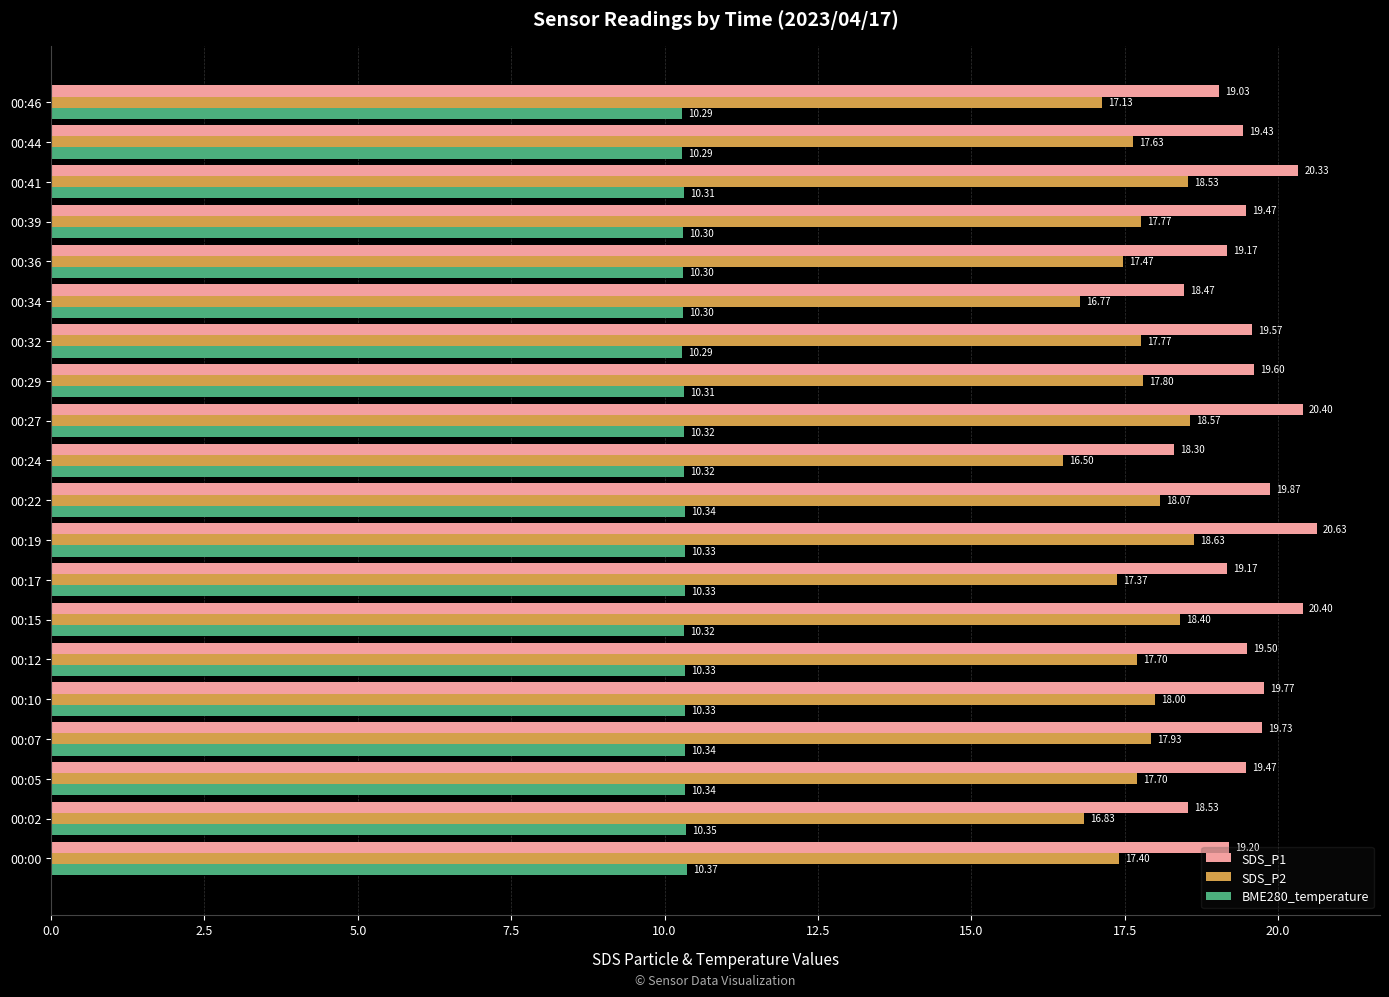

At 00:29, list the series in order from smallest to largest.

BME280_temperature, SDS_P2, SDS_P1